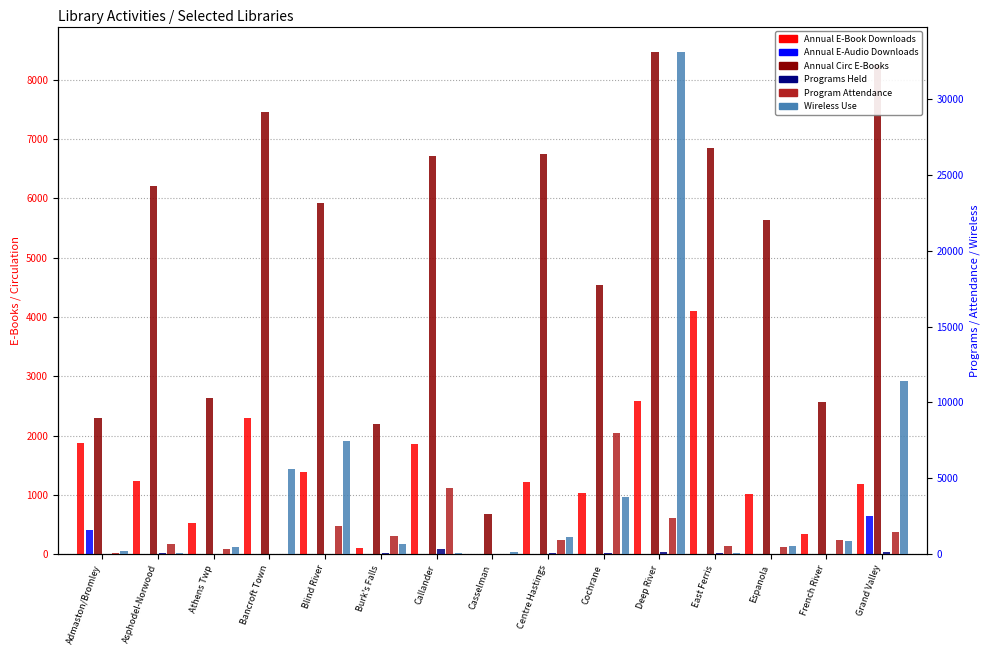

Does the chart contain any negative values?

No